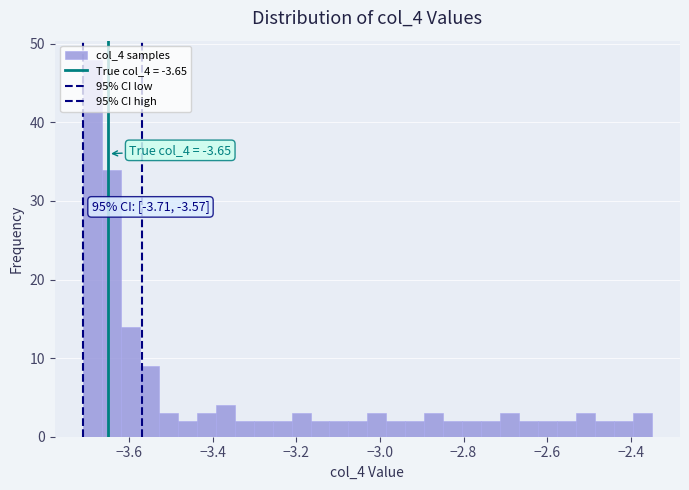

Read against the x-axis, roughly where is the centre of the tallest bar?

-3.68